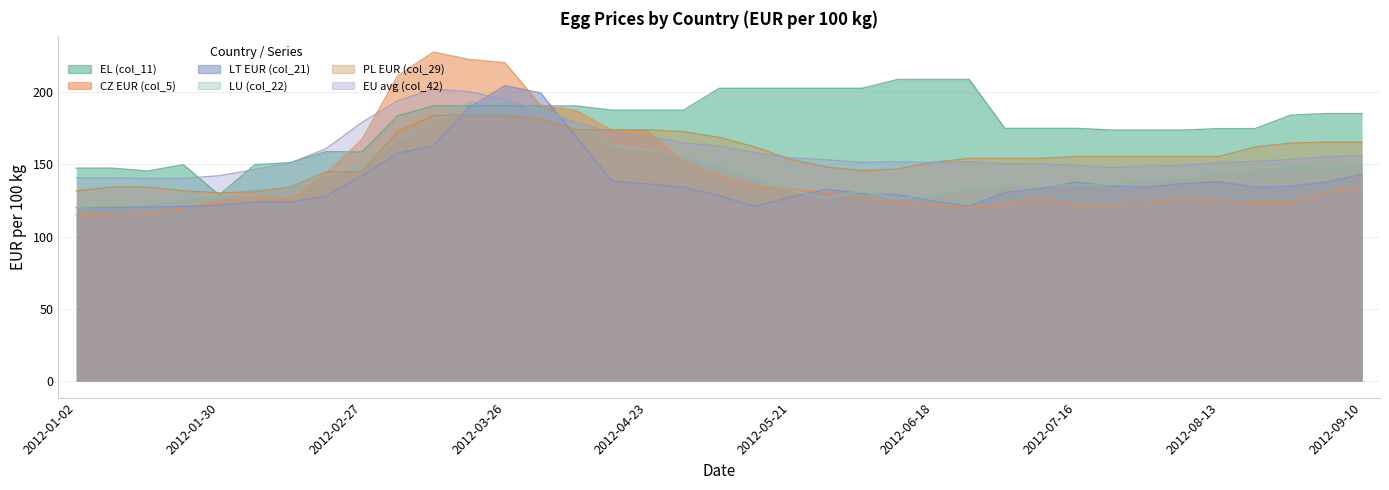

Where do PL EUR (col_29) and CZ EUR (col_5) first cross each other?

2012-02-20 and 2012-02-27